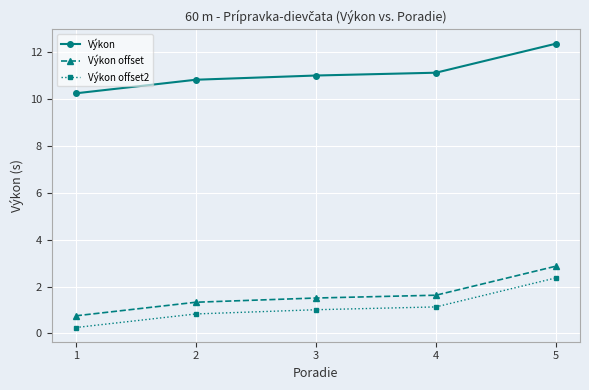

Rank the series at 4 from highest to lowest value.

Výkon, Výkon offset, Výkon offset2